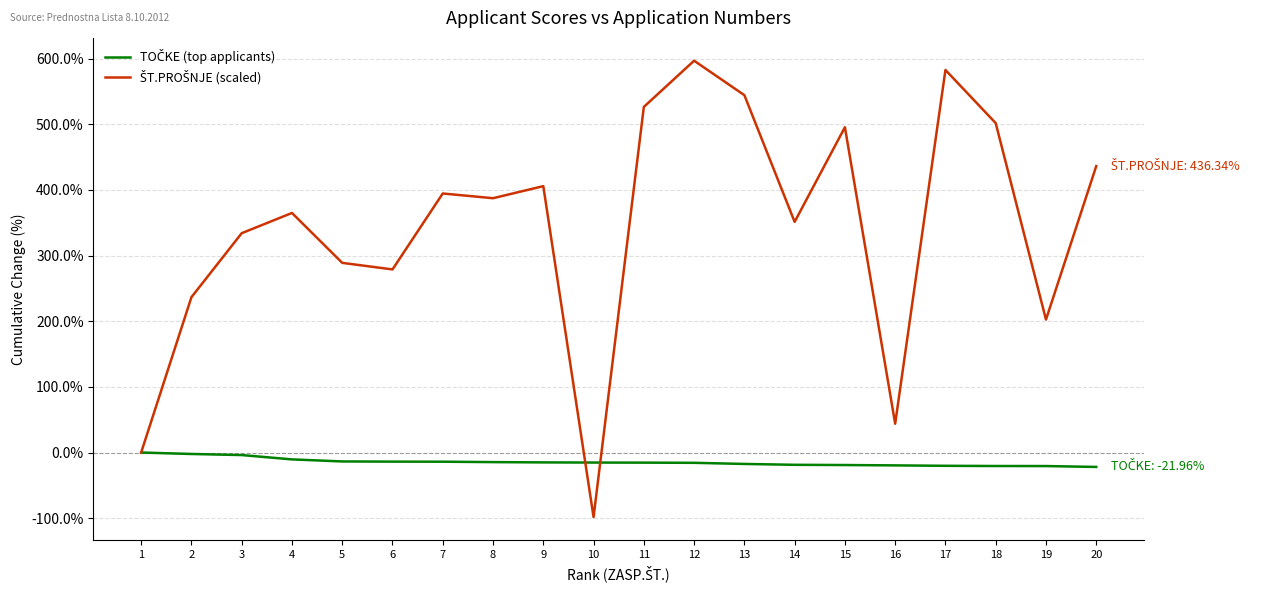

Does the chart display data point markers on the line(s)?

No